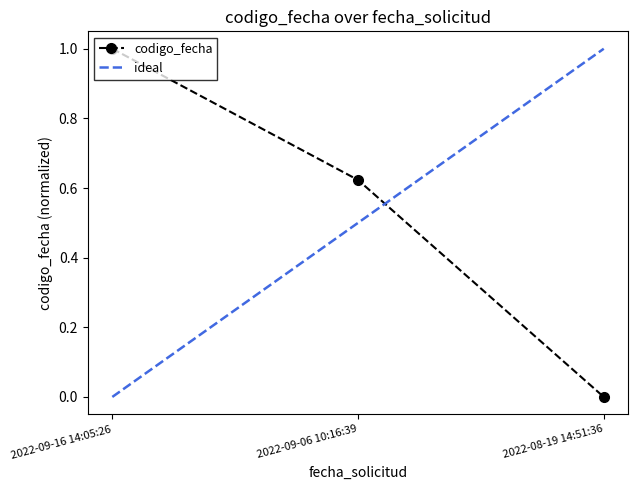

List the labels in order of value, largest first.

2022-09-16 14:05:26, 2022-09-06 10:16:39, 2022-08-19 14:51:36